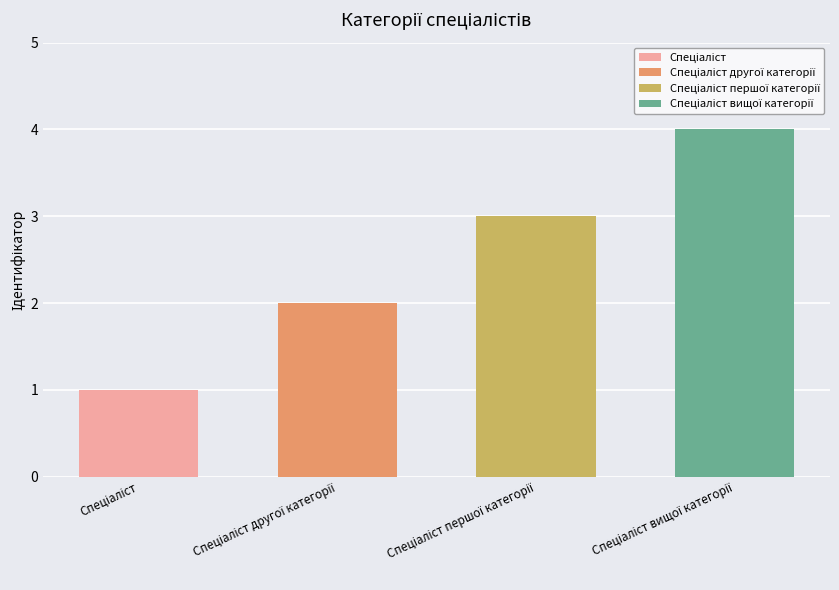

Read the value at Спеціаліст другої категорії.

2